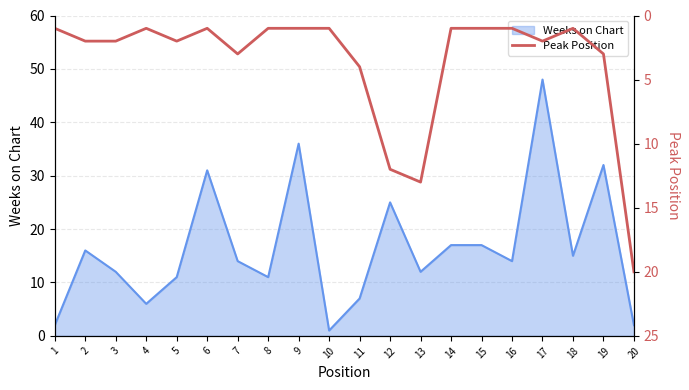

Where is the first local minimum?

4